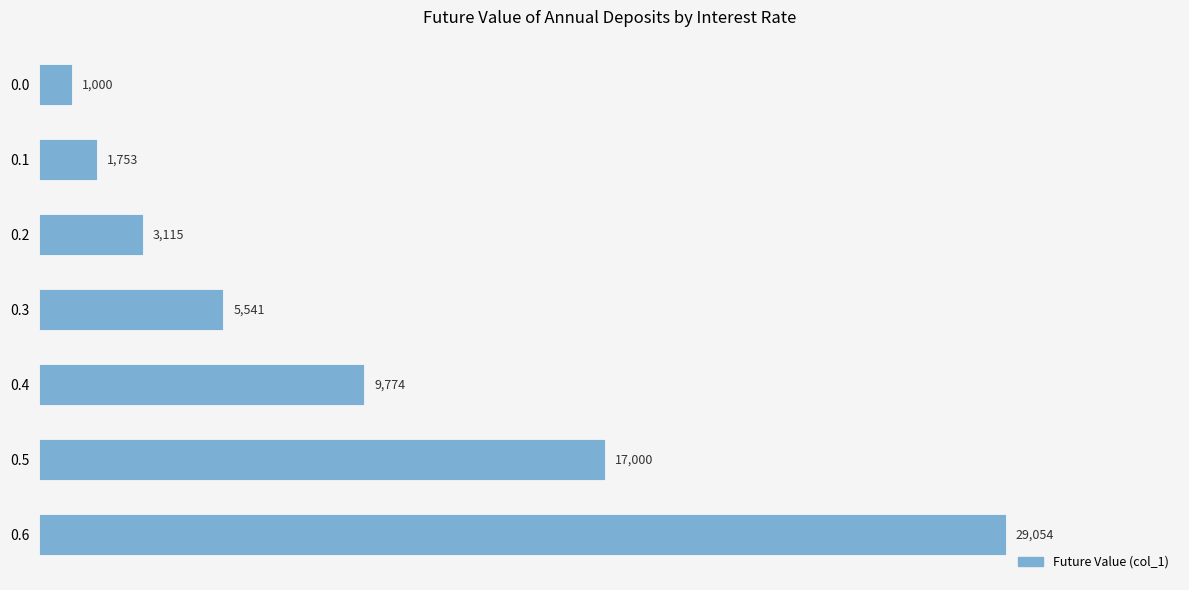

List the labels in order of value, largest first.

0.6, 0.5, 0.4, 0.3, 0.2, 0.1, 0.0